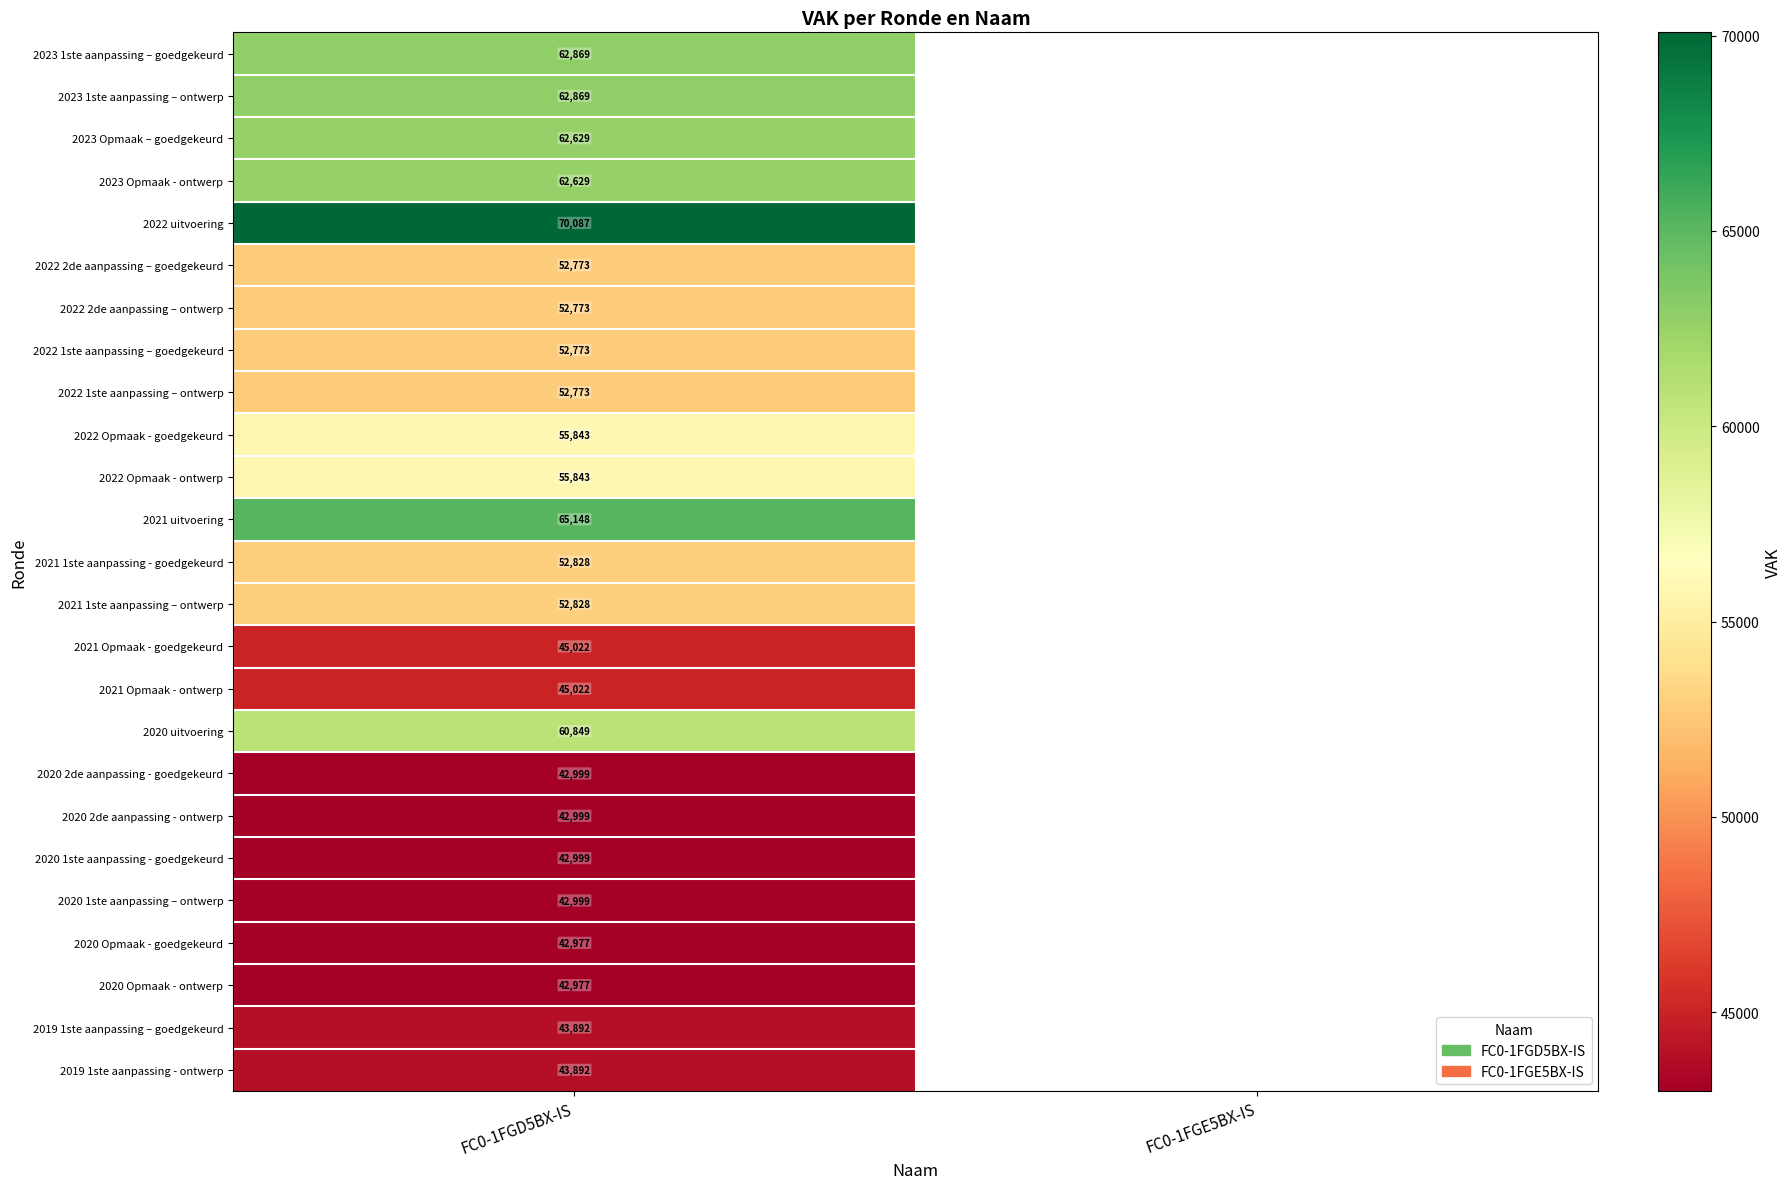

Is it true that 2022 1ste aanpassing – ontwerp equals 52773 at FC0-1FGD5BX-IS?

True